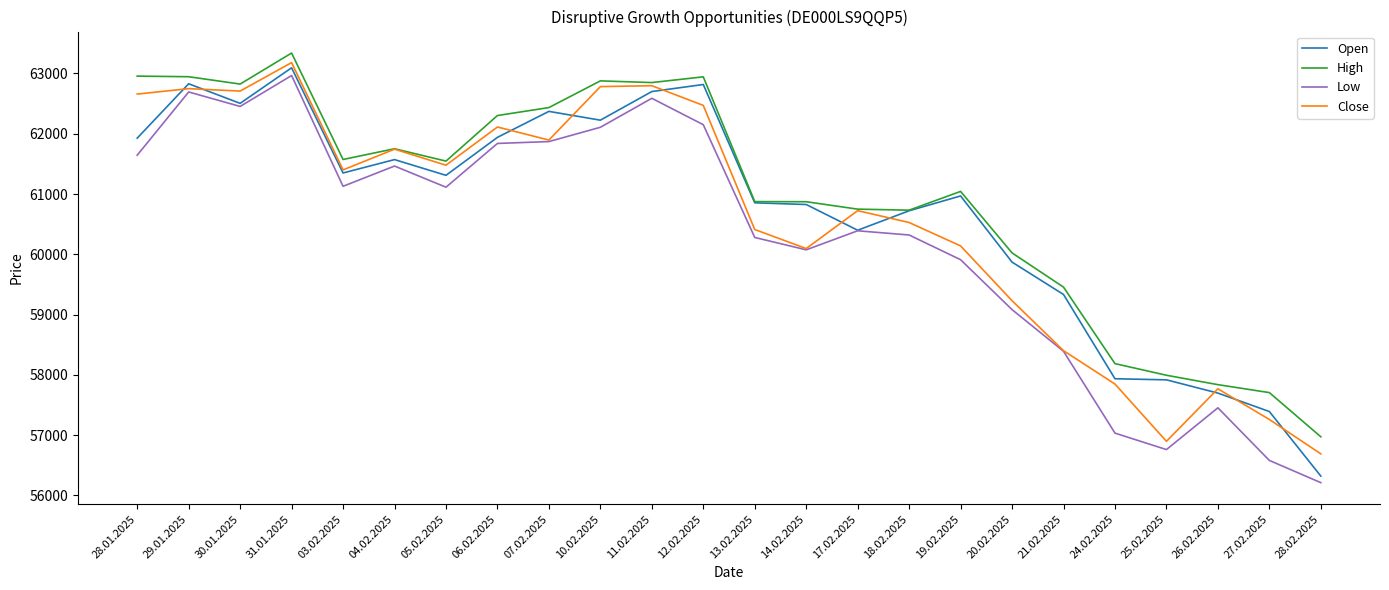

At which category is the sum across all series the highest?

31.01.2025